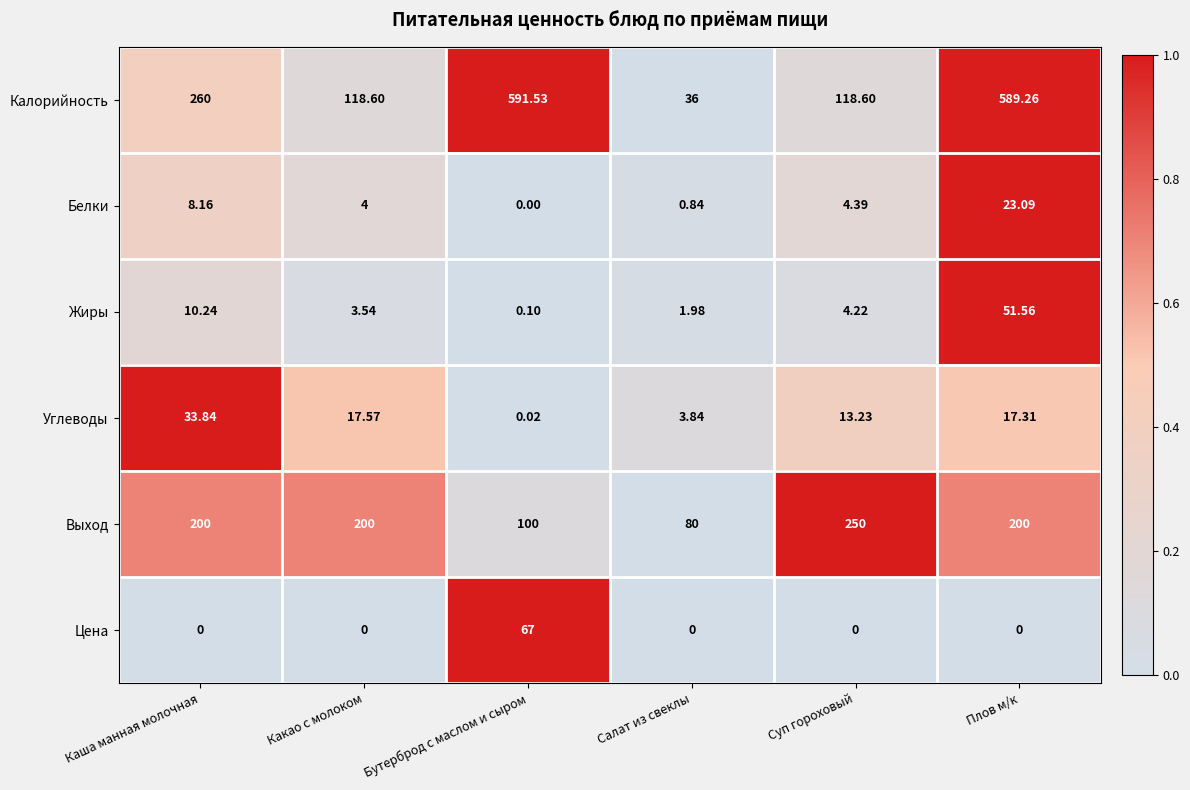

Rank the series at Салат из свеклы from highest to lowest value.

Выход, Калорийность, Углеводы, Жиры, Белки, Цена